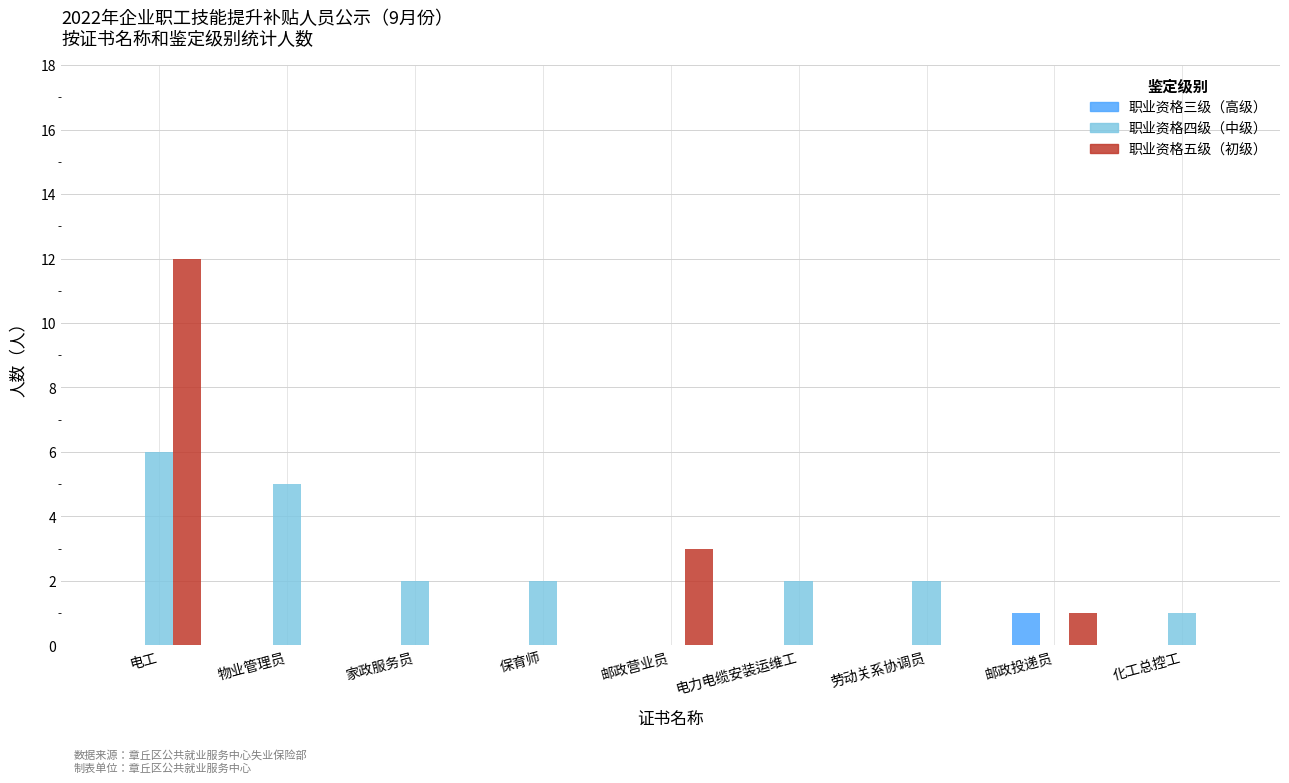

What are all the series names shown in the legend?

职业资格三级（高级）, 职业资格四级（中级）, 职业资格五级（初级）